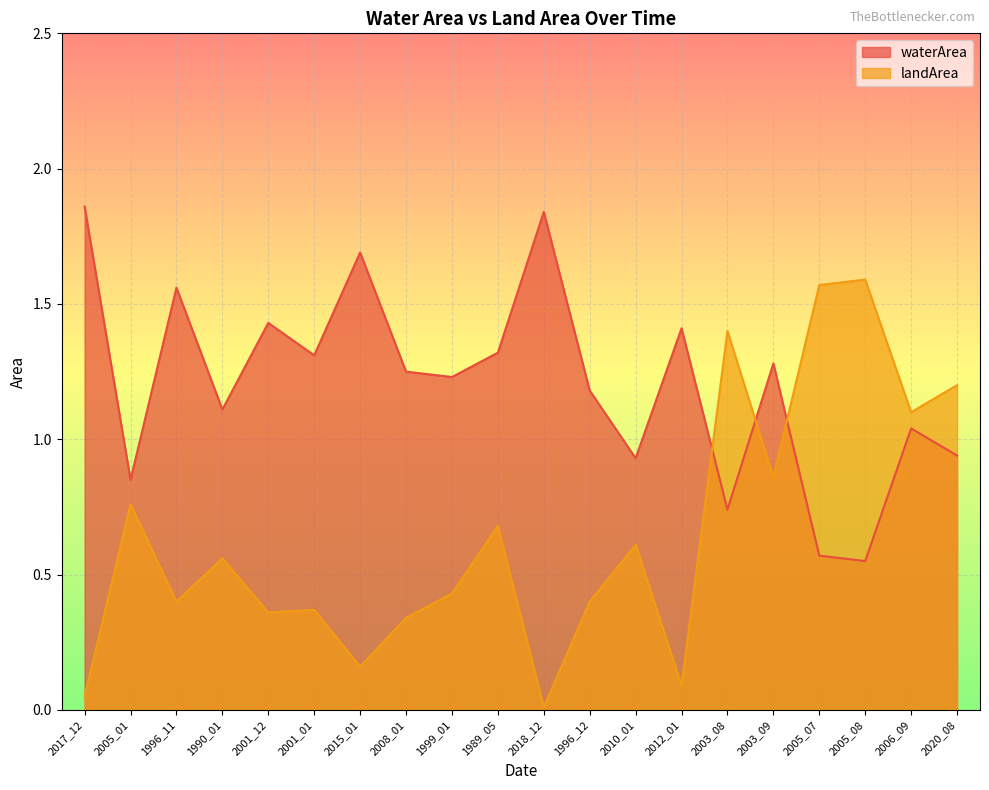

What is the highest value of the waterArea series?

1.9